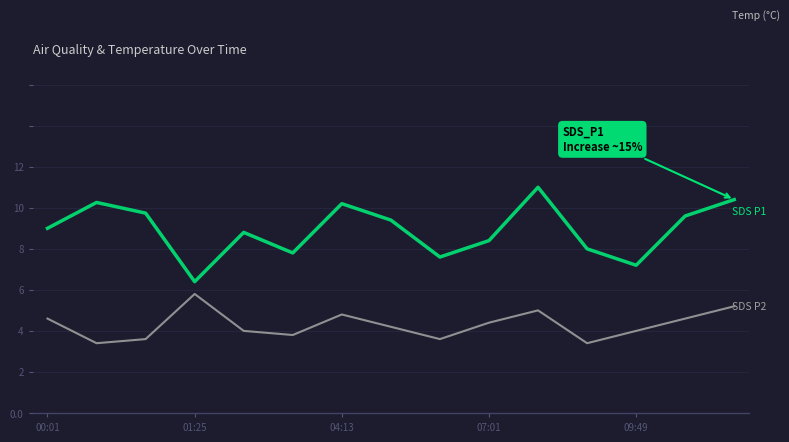

True or false: SDS_P2 and SDS_P1 intersect in this chart.

False